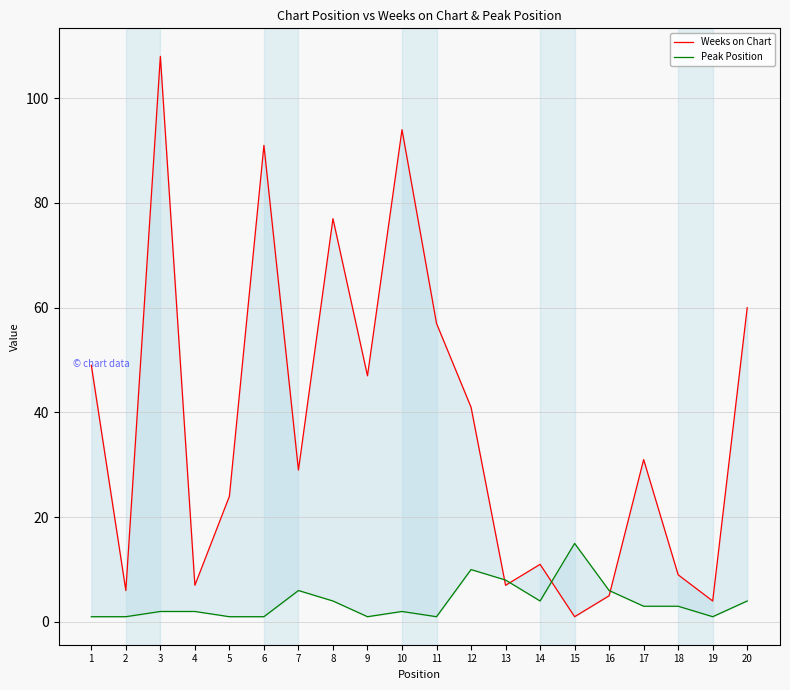

Which series changed the most between 8 and 16?

Weeks on Chart